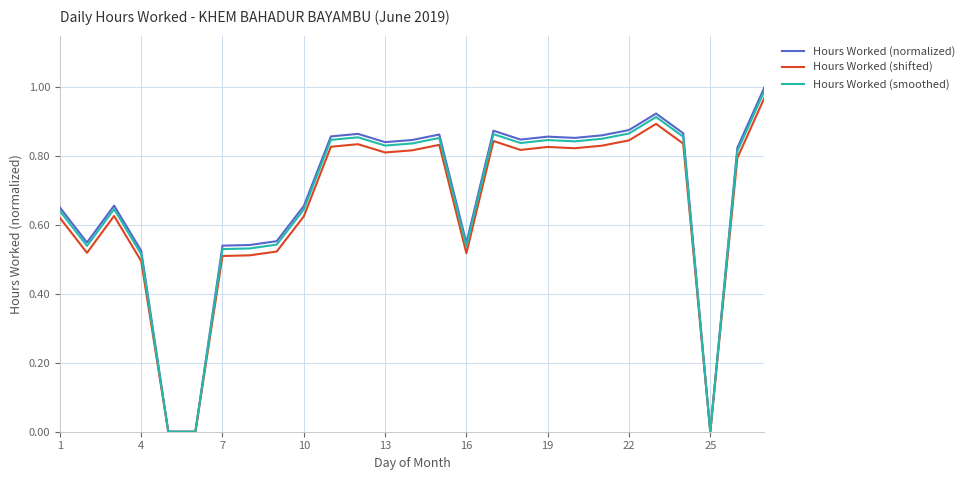

In Hours Worked (shifted), how many points are higher than both neighbors (excluding endpoints)?

6